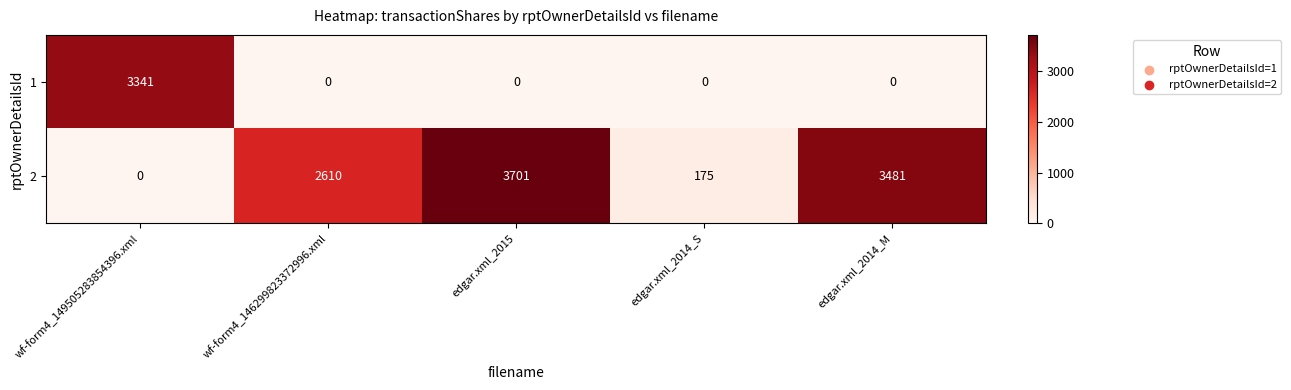

Reading left to right, transcribe all the data shown in this chart.

1: wf-form4_149505283854396.xml=3341	wf-form4_146299823372996.xml=0	edgar.xml_2015=0	edgar.xml_2014_S=0	edgar.xml_2014_M=0
2: wf-form4_149505283854396.xml=0	wf-form4_146299823372996.xml=2610	edgar.xml_2015=3701	edgar.xml_2014_S=175	edgar.xml_2014_M=3481